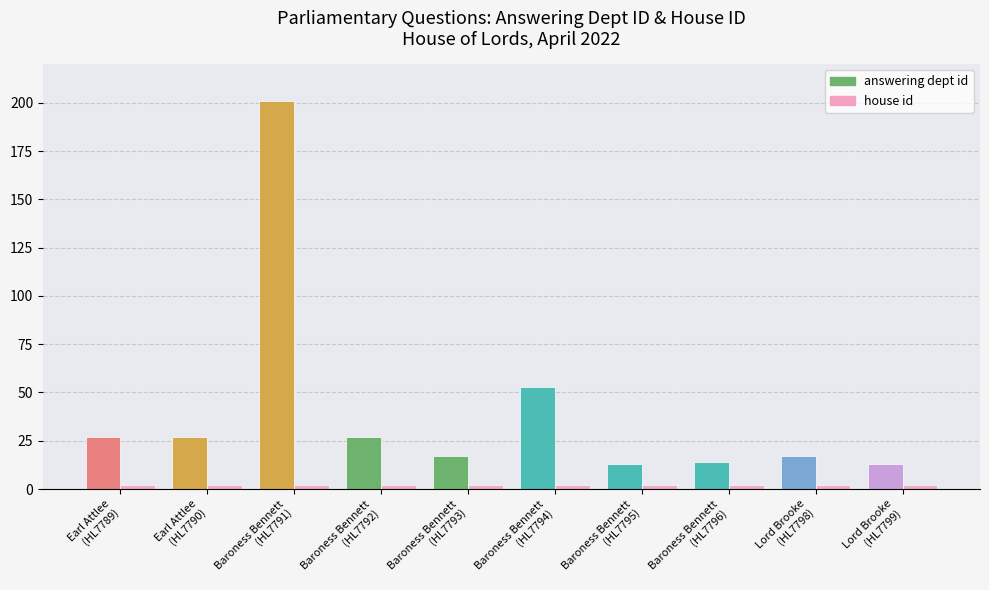

The value of answering dept id at Baroness Bennett
(HL7794) is 53. True or false?

True